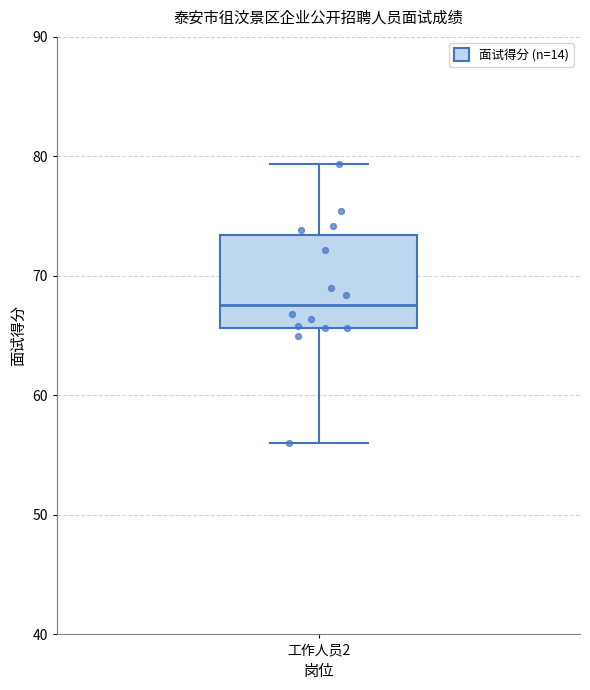

Transcribe this box plot: give where the median line is, the range the box spans, and where the two whiskers end, as read against the y-axis. The values are not printed on the chart, so give them approximately, as read against the axis.

median 68, box 66 to 73, whiskers 56 to 79